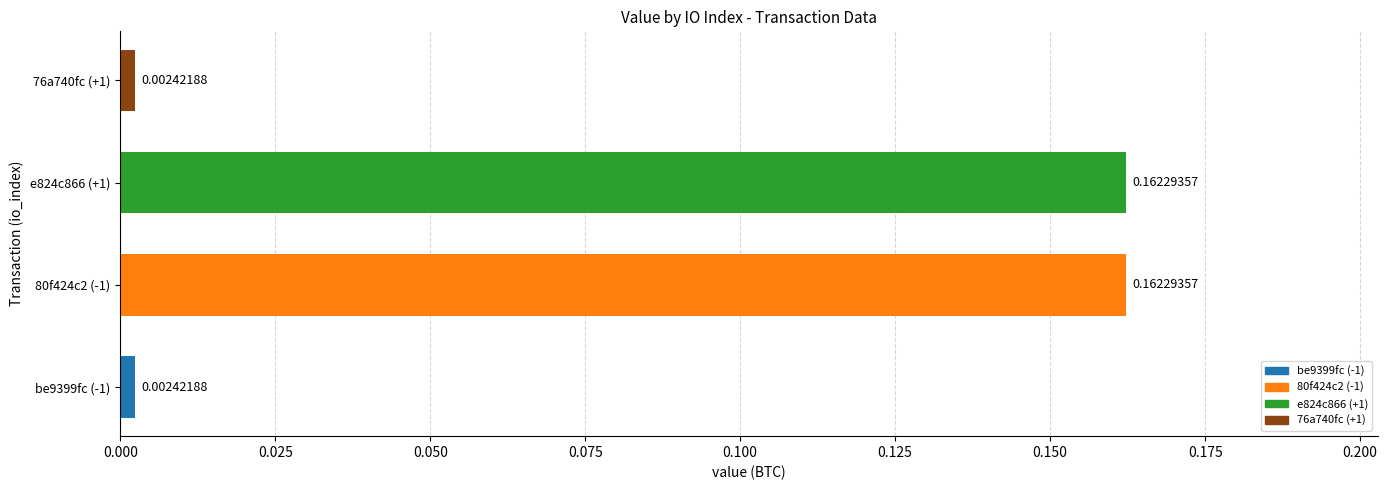

Are the bars grouped side by side (vs. stacked)?

No